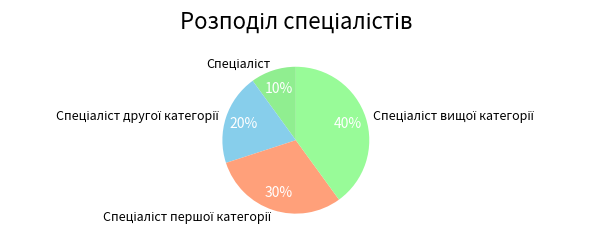

To the nearest percent, what is the average slice percentage?

25%